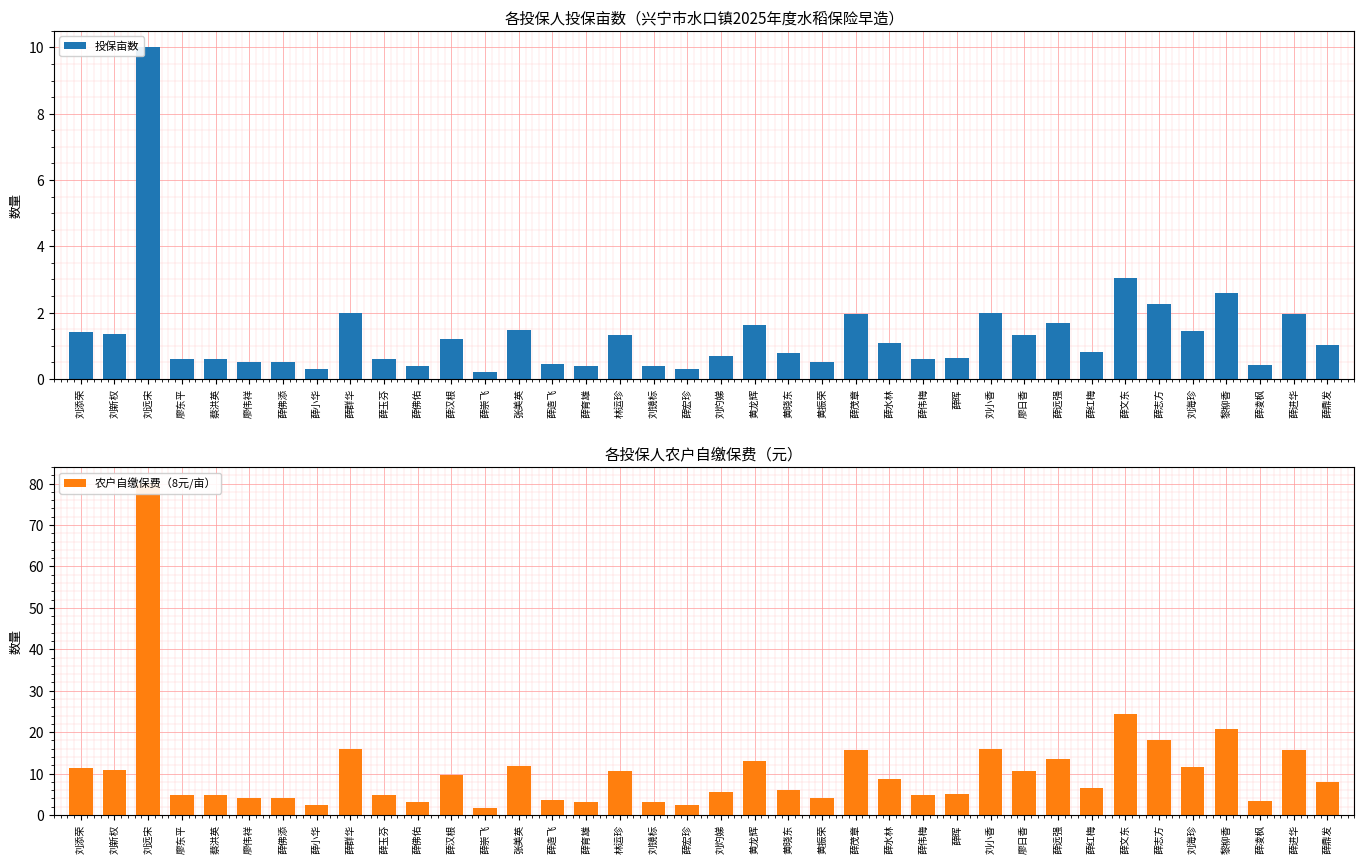

At 刘灼娣, list the series in order from largest to smallest.

农户自缴保费（8元/亩）, 投保亩数